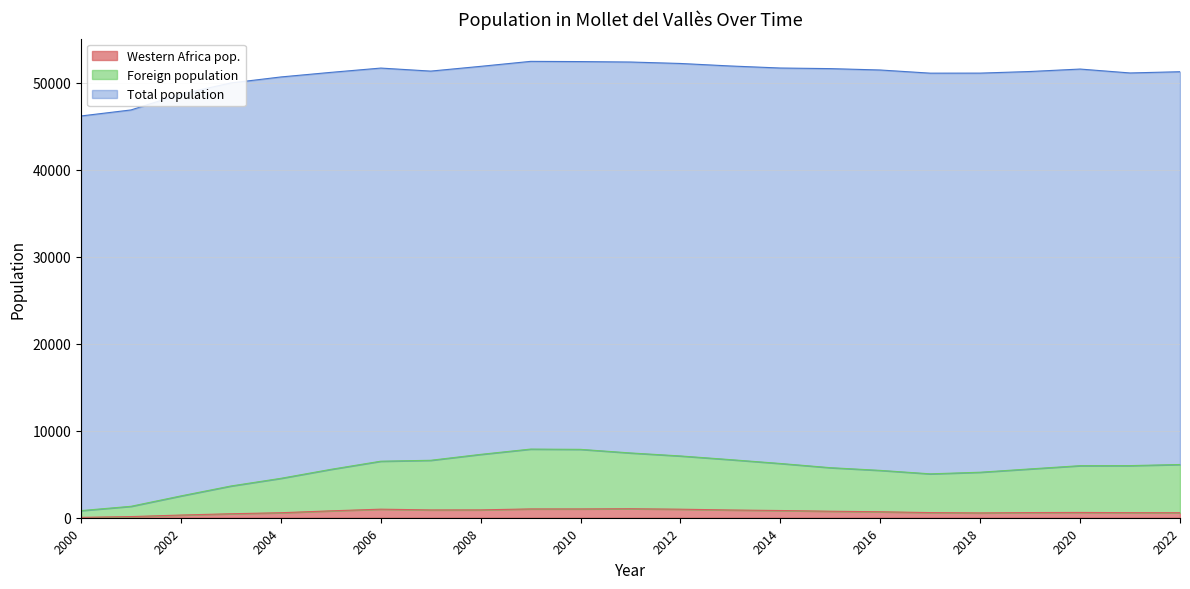

How many interior local valleys does the Western Africa pop. series have?

2